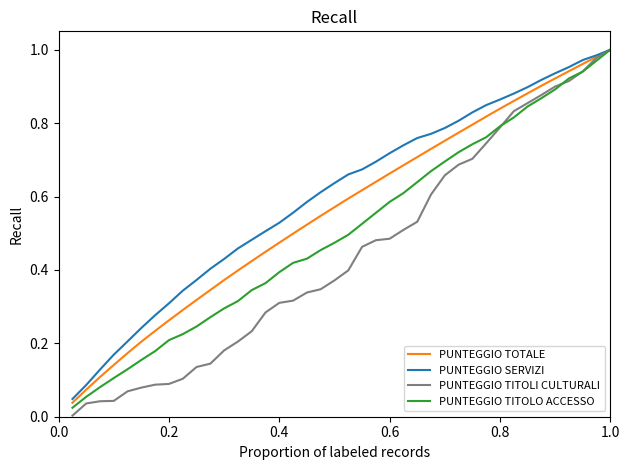

Which series has the largest range (max minus min)?

PUNTEGGIO TITOLI CULTURALI